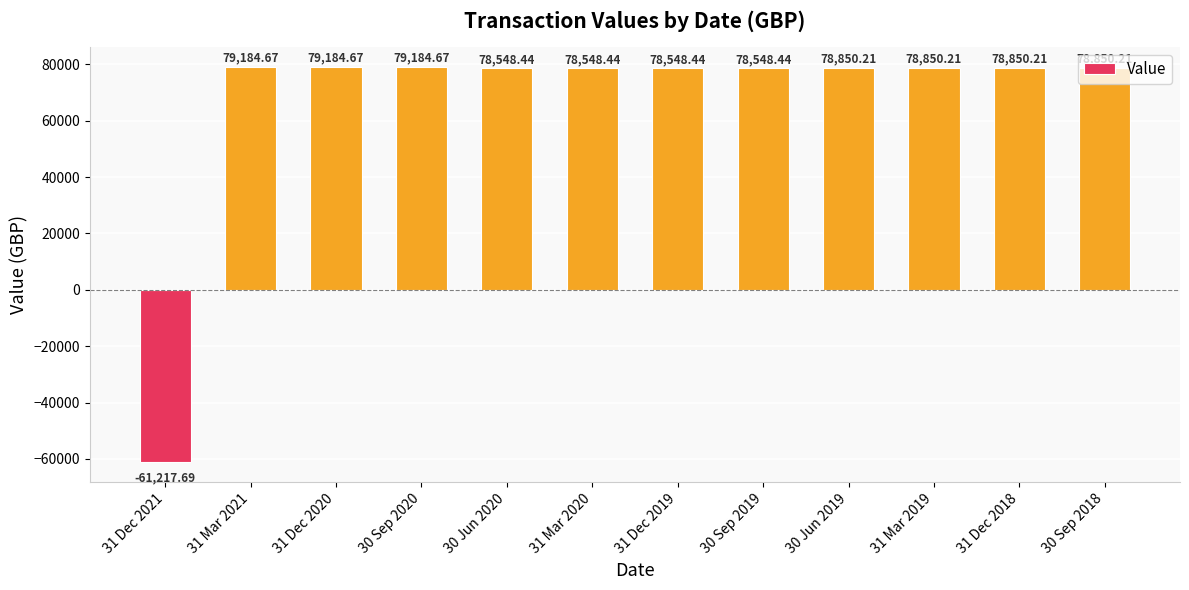

Is it true that the value at 30 Sep 2019 is 78548.4?

True